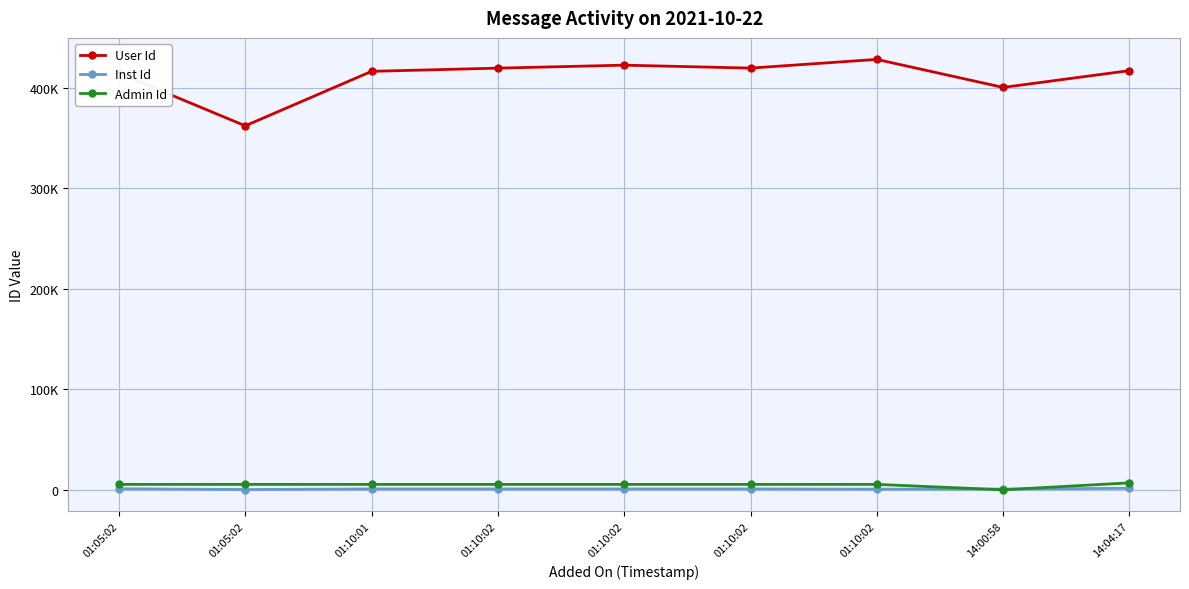

Does the chart have visible grid lines?

Yes